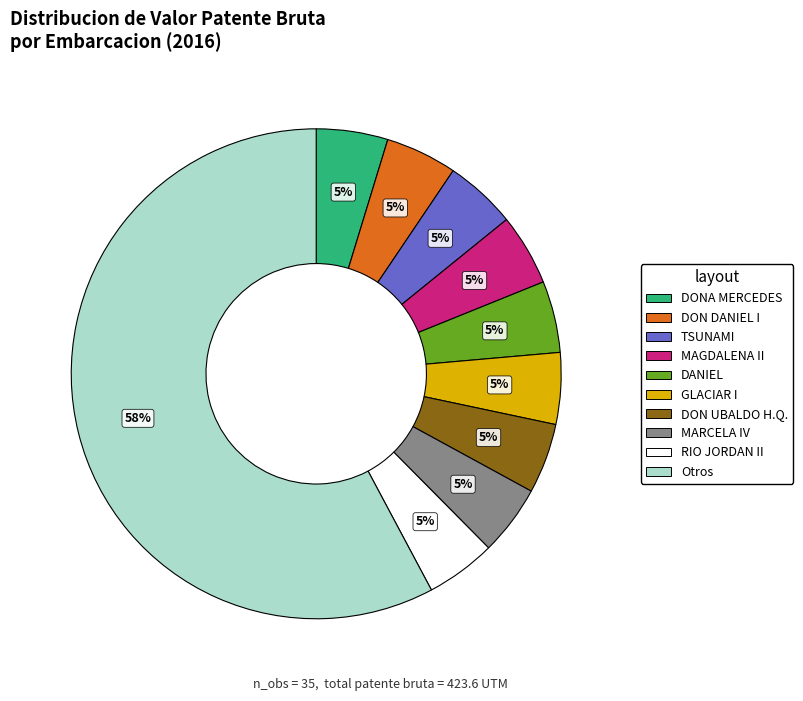

To the nearest percent, what is the average slice percentage?

10%